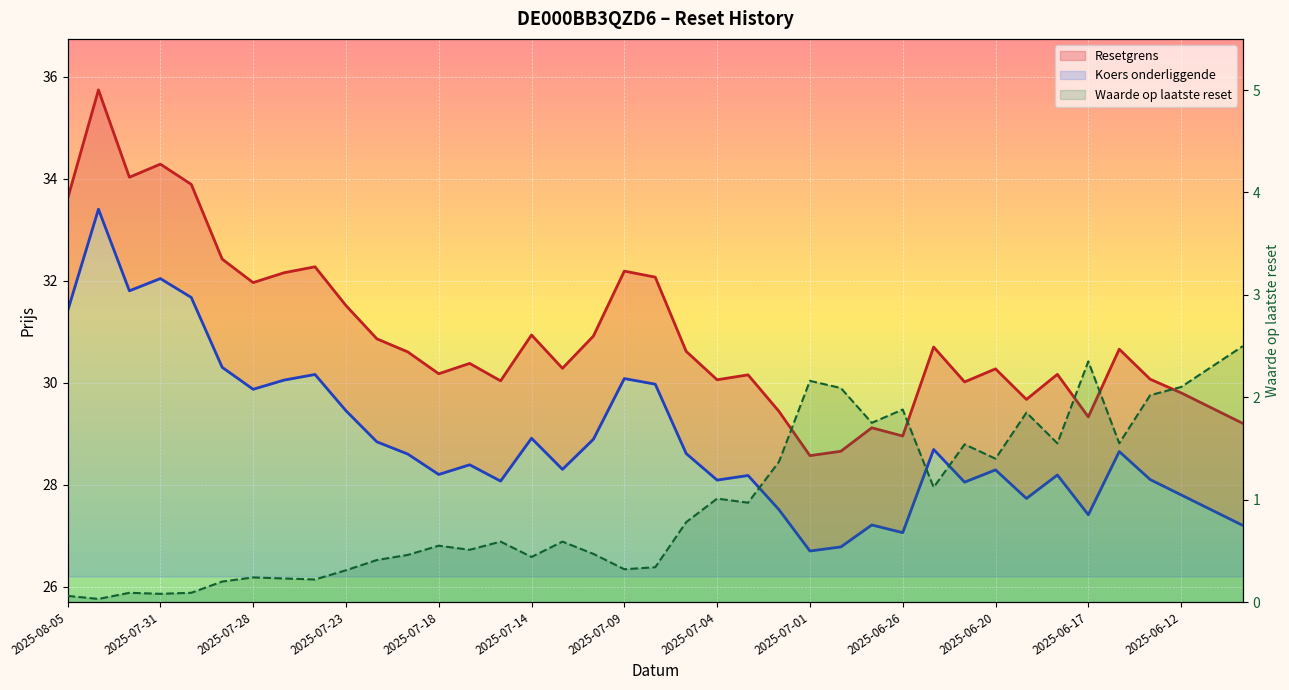

What value does the Koers onderliggende series have at 2025-07-22?

28.8